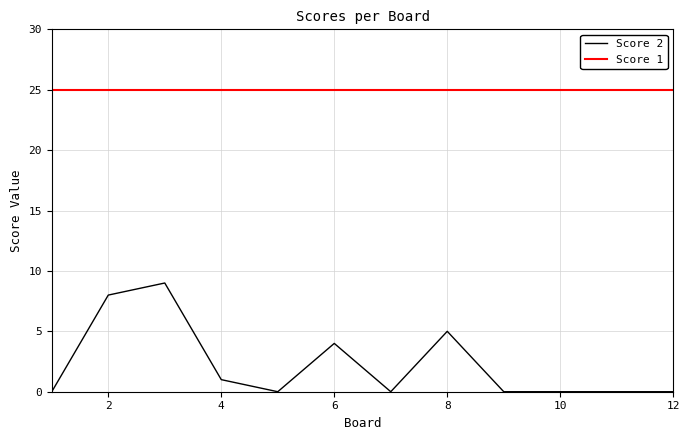

Which series has the largest range (max minus min)?

Score 2